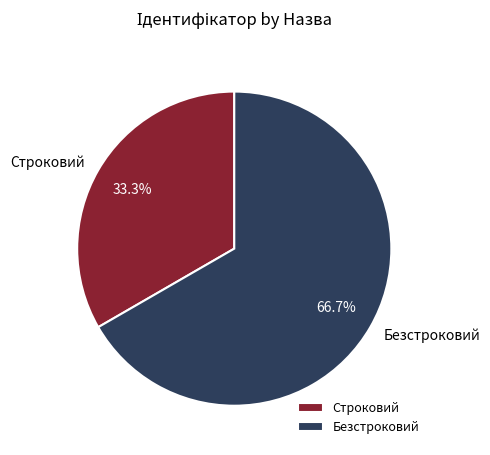

Rank the categories by value from lowest to highest.

Строковий, Безстроковий